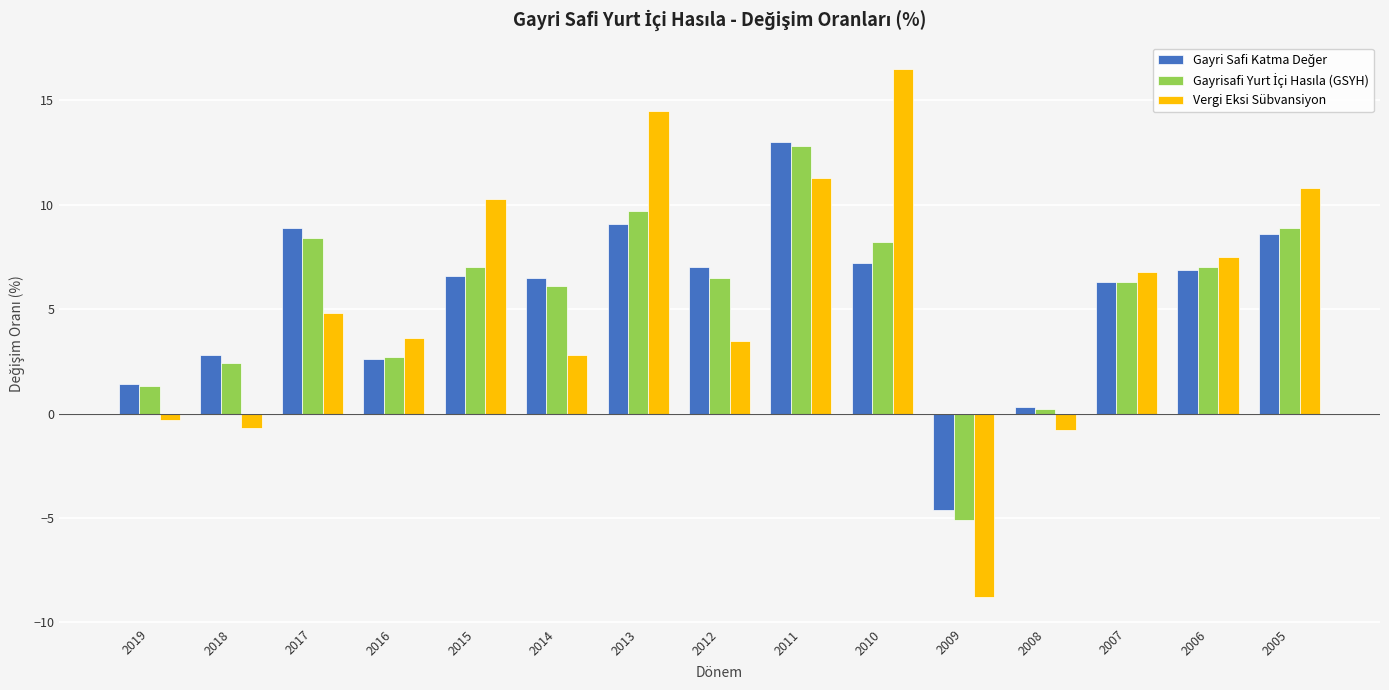

At which category is the sum across all series the highest?

2011